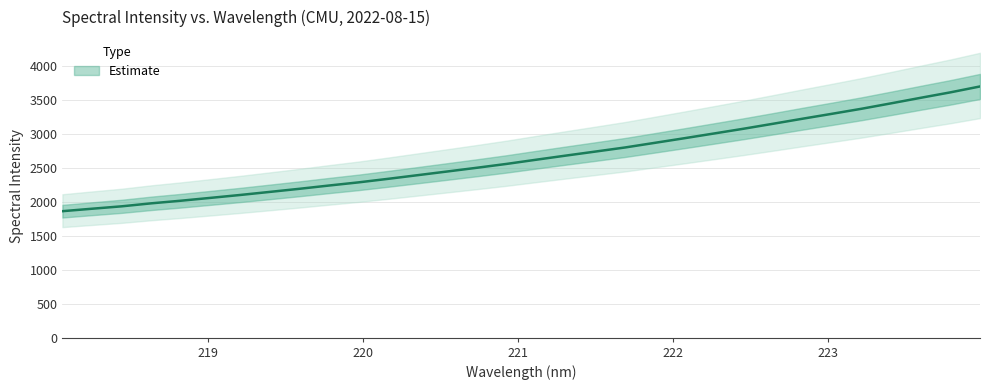

How many categories are shown in the chart?

32